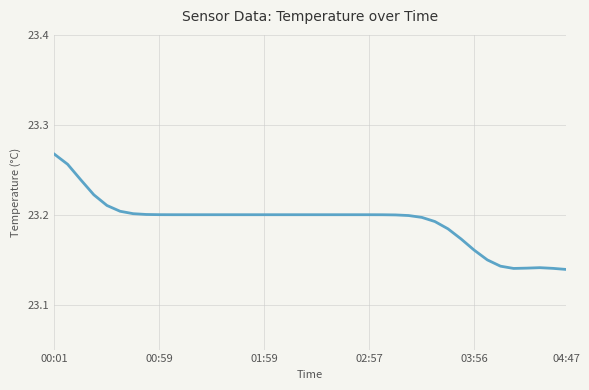

What is the label of the 4th point from the right?

36